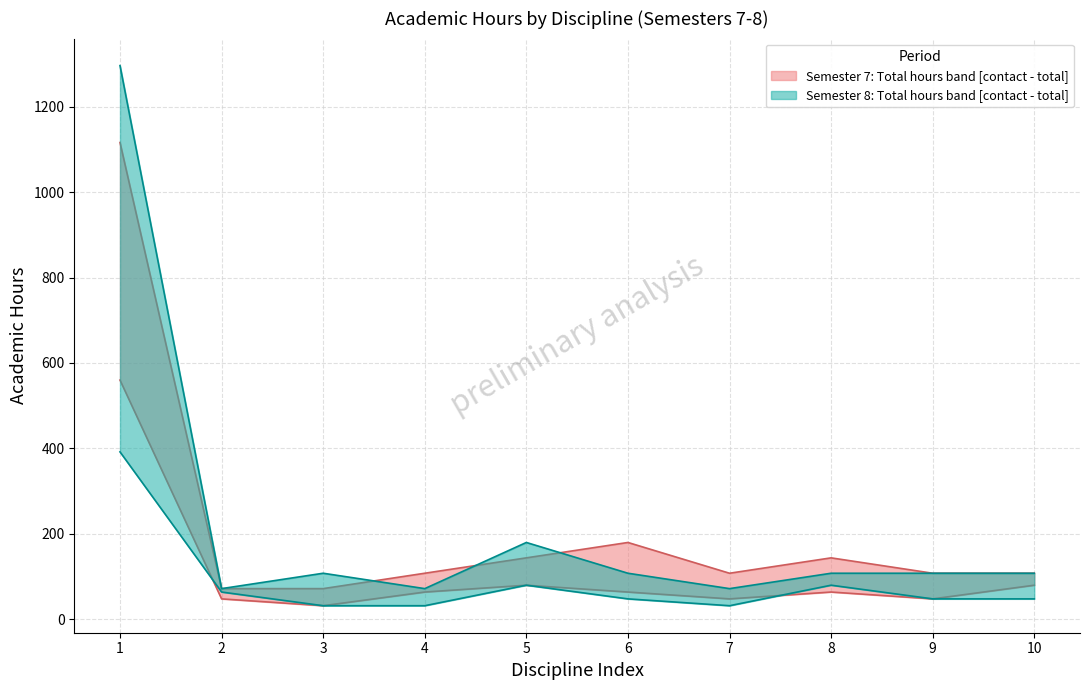

Reading left to right, what are all the values shown in this chart?

Semester 7 Total Hours: 1=1116	2=72	3=72	4=108	5=144	6=180	7=108	8=144	9=108	10=108
Semester 8 Total Hours: 1=1296	2=72	3=108	4=72	5=180	6=108	7=72	8=108	9=108	10=108
Semester 7 Contact Hours: 1=560	2=48	3=32	4=64	5=80	6=64	7=48	8=64	9=48	10=80
Semester 8 Contact Hours: 1=392	2=64	3=32	4=32	5=80	6=48	7=32	8=80	9=48	10=48